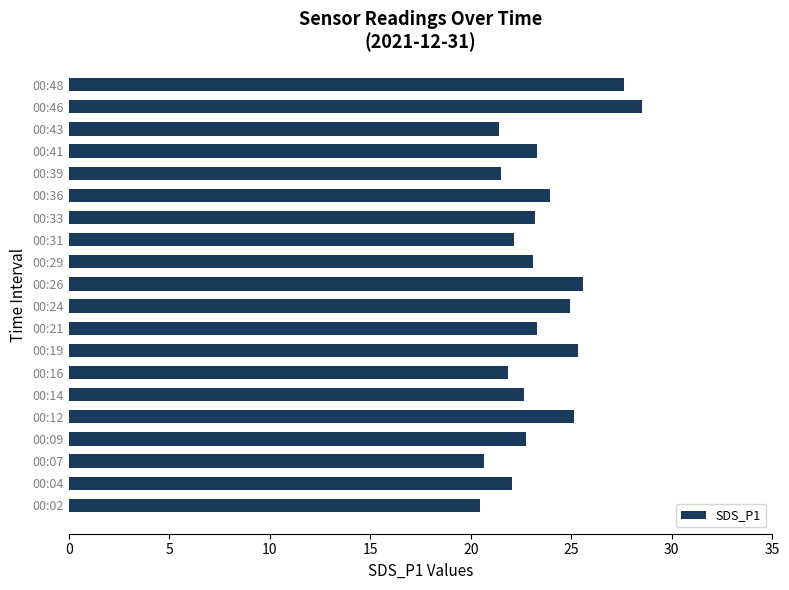

What is the ratio of the value at 00:16 to the value at 00:43?

1.0